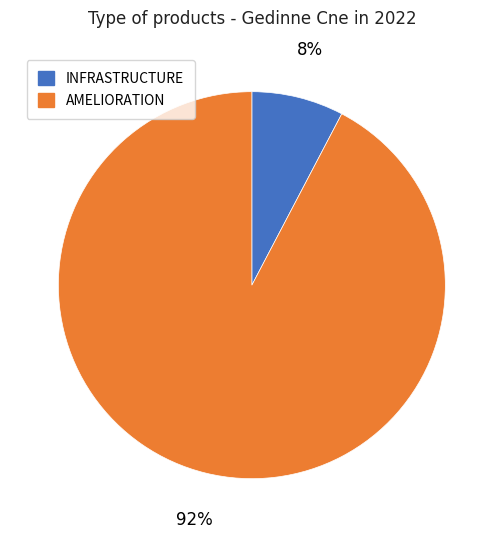

Does any single category account for the majority?

Yes